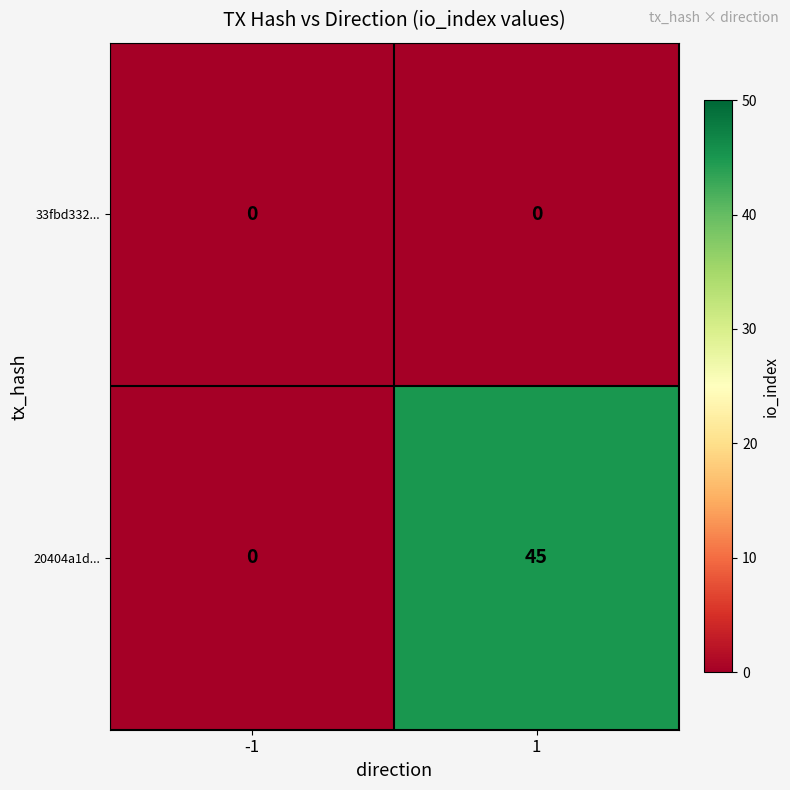

What is the total value across all series at 1?

45